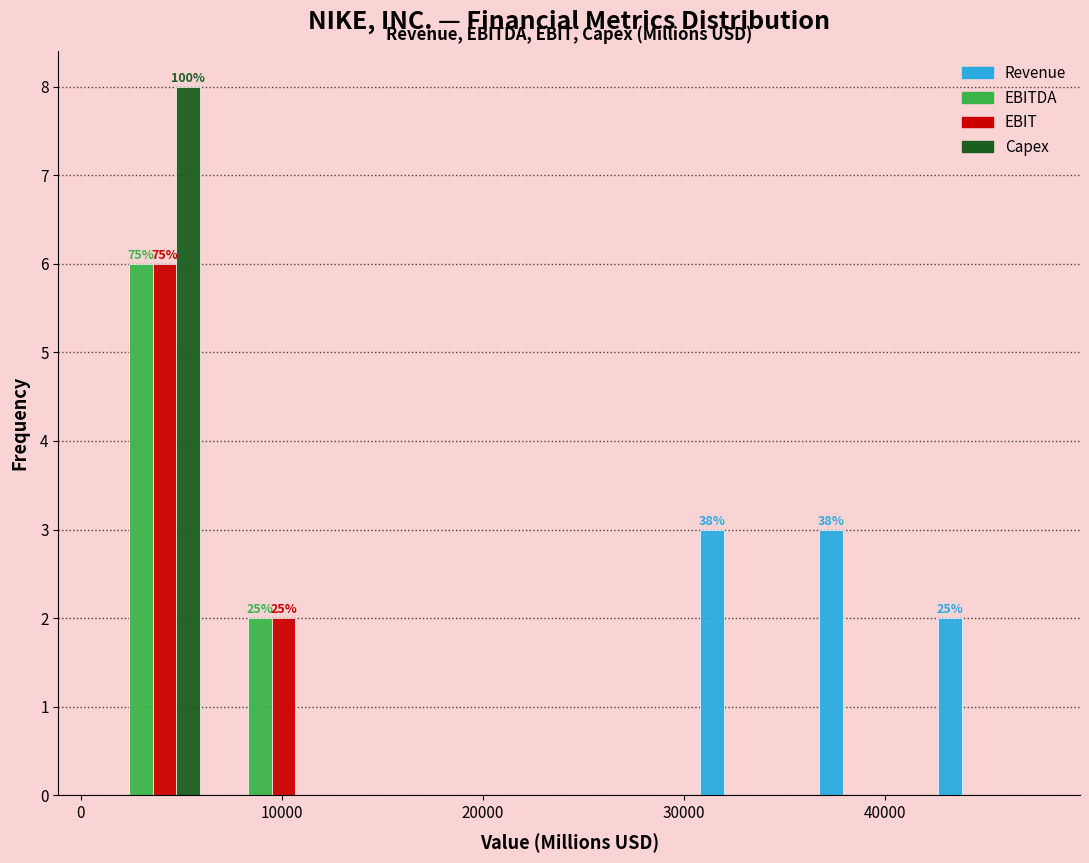

In the EBIT series, which range on the x-axis has the tallest bar?

1000 to 7000